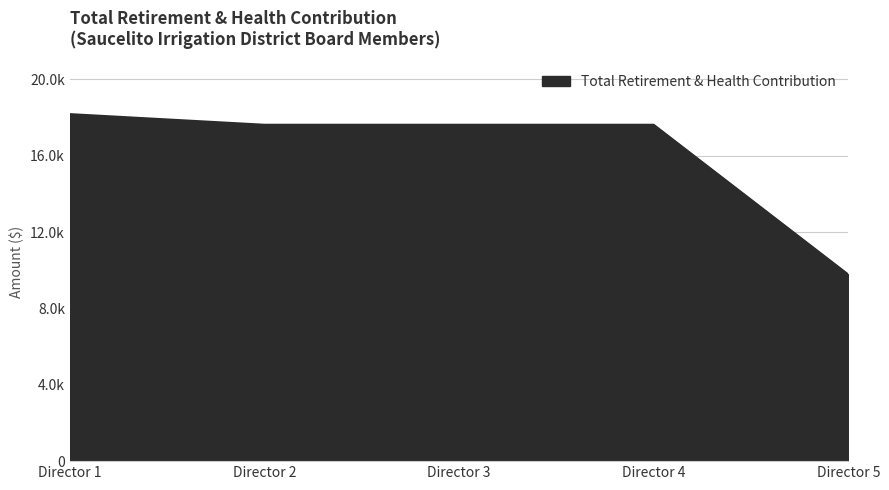

Does the chart display data point markers on the line(s)?

No